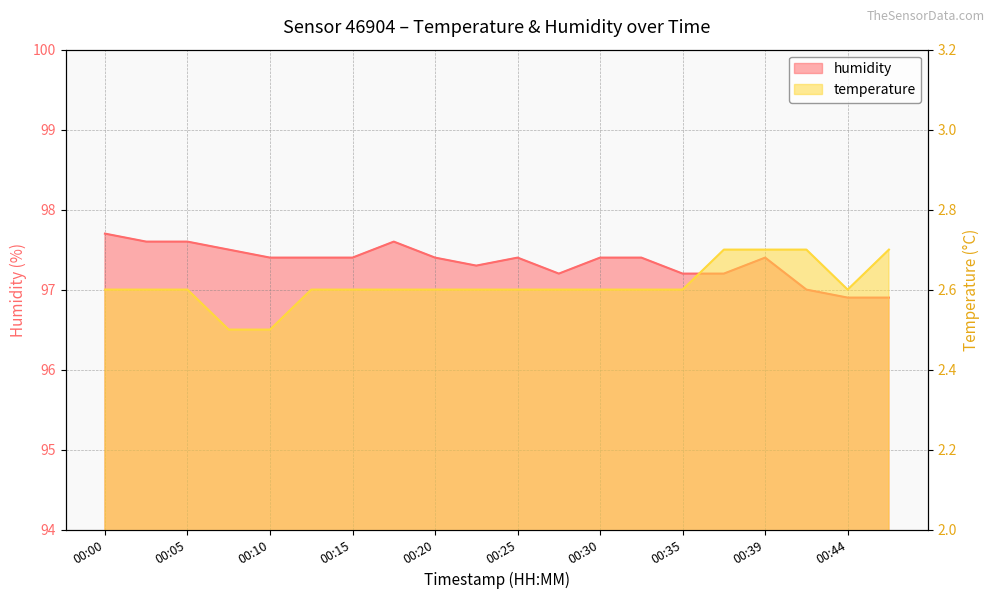

Where is the first local minimum for temperature?

00:44